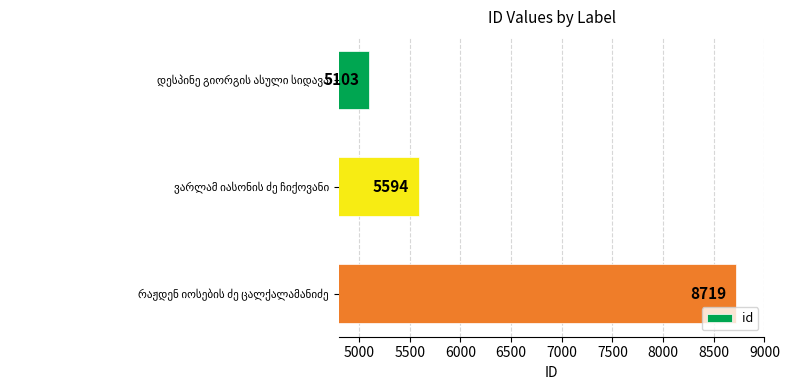

Count the number of categories in the chart.

3